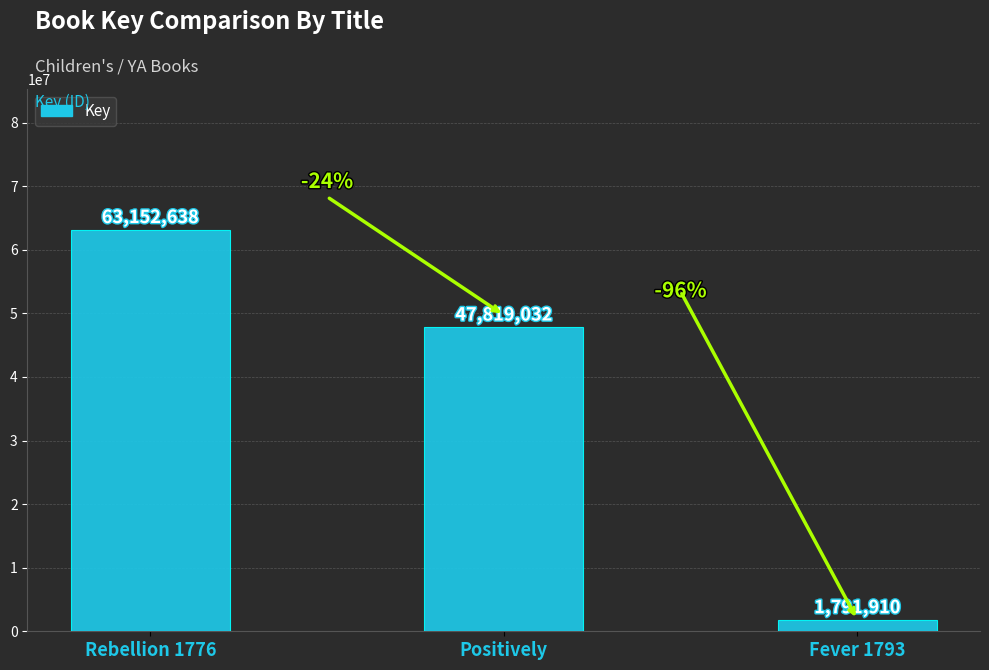

What is the difference between the values at Positively and Rebellion 1776?

15333606